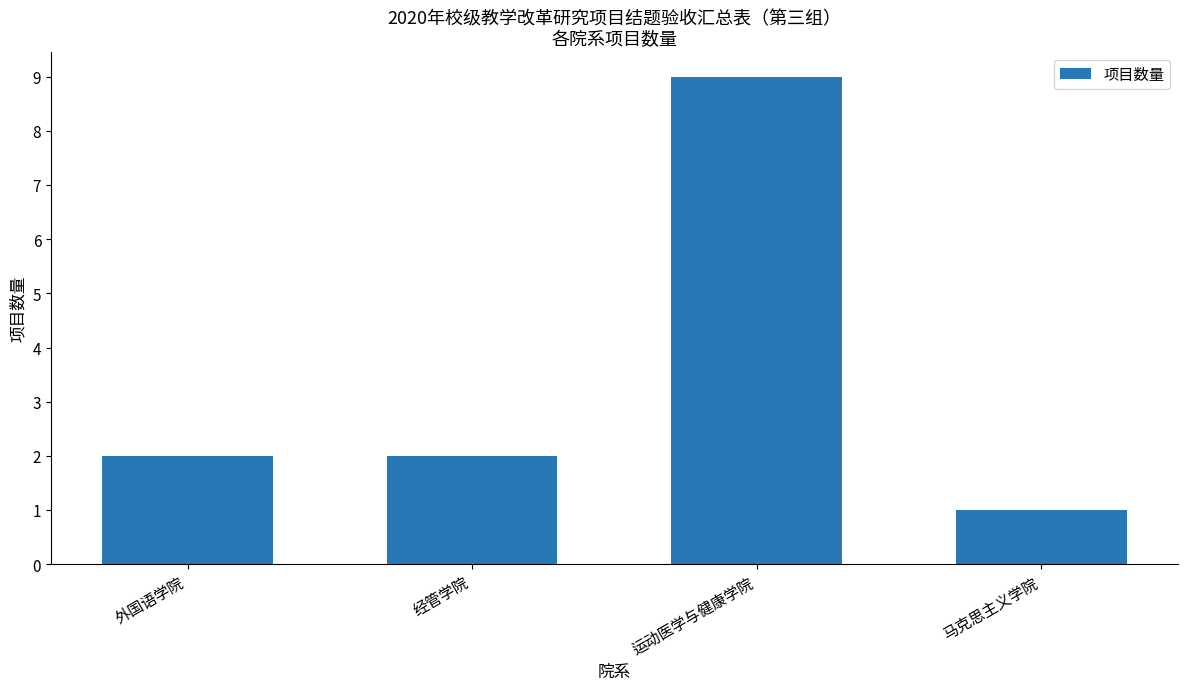

Approximately how many times larger is the value at 经管学院 compared to 运动医学与健康学院?

0.2